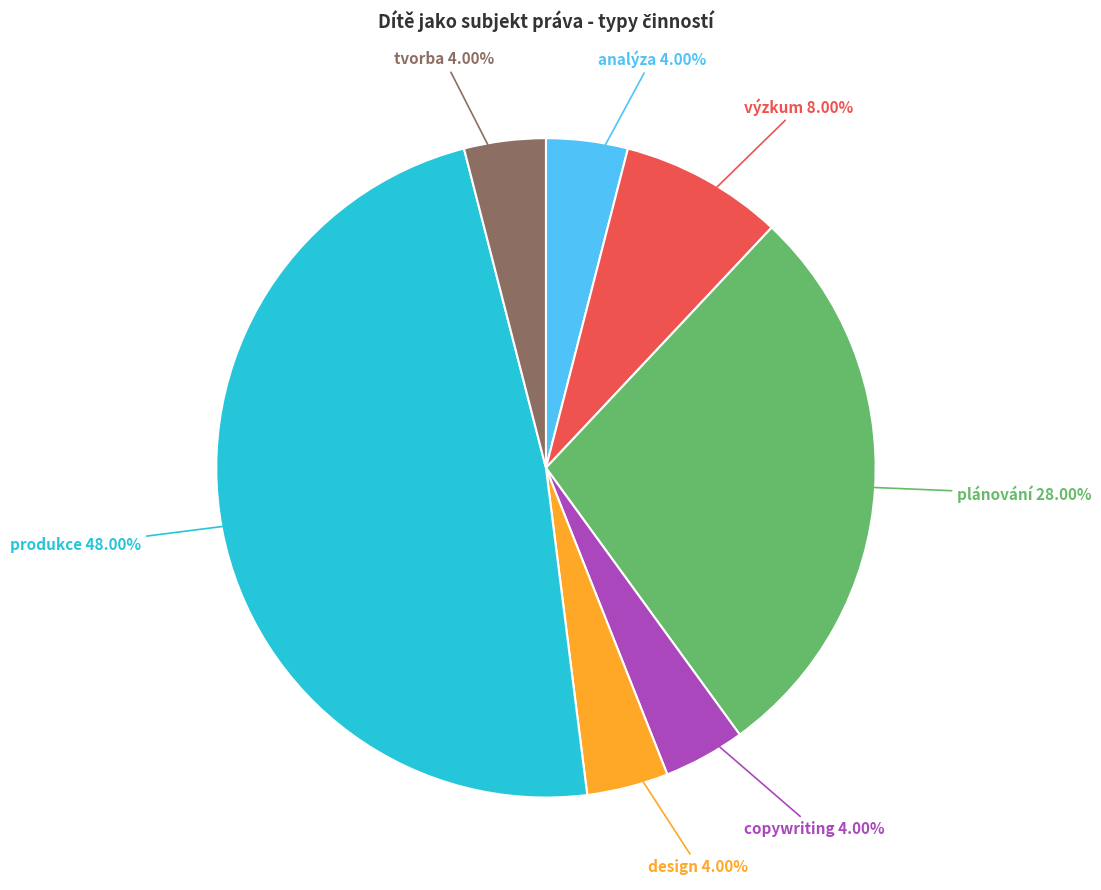

To the nearest percent, what portion does design represent?

4%